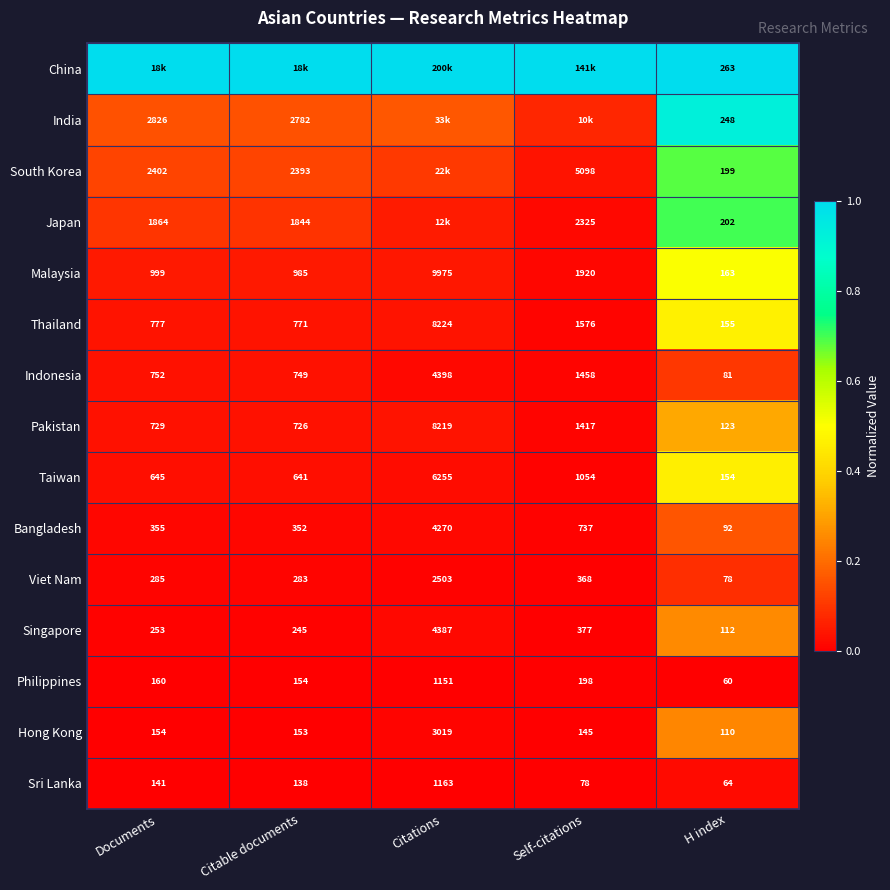

At which label is Indonesia closest to 2239?

Self-citations